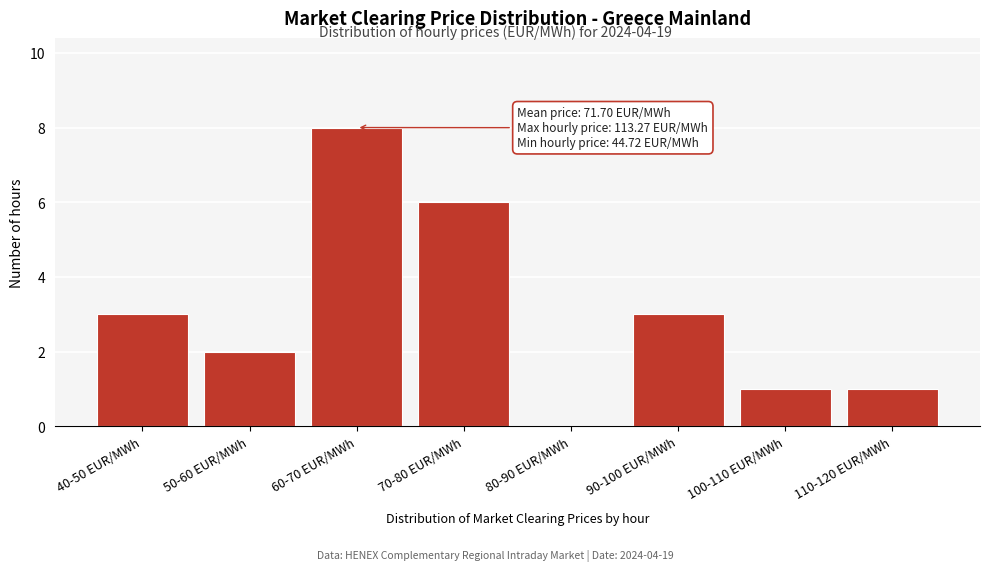

Reading left to right, extract all data points from this chart.

40-50 EUR/MWh=3	50-60 EUR/MWh=2	60-70 EUR/MWh=8	70-80 EUR/MWh=6	80-90 EUR/MWh=0	90-100 EUR/MWh=3	100-110 EUR/MWh=1	110-120 EUR/MWh=1